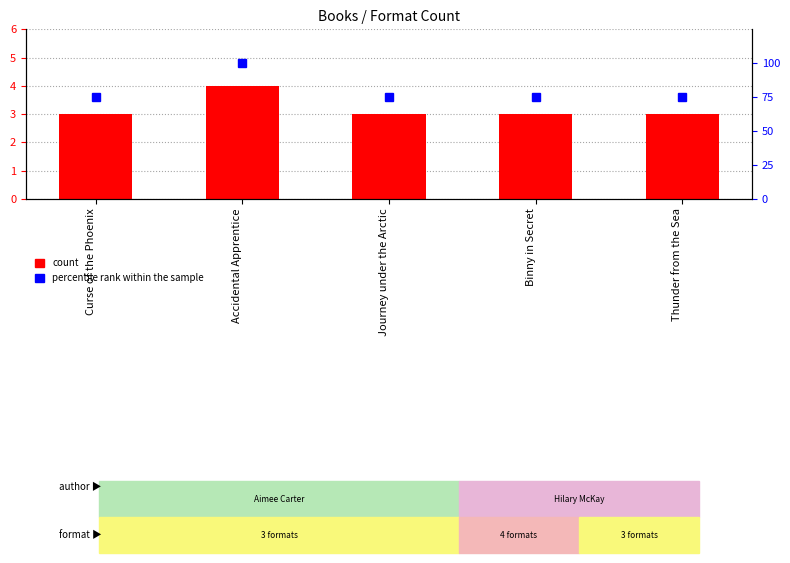

What value does the Format Count series have at Journey under the Arctic?

3